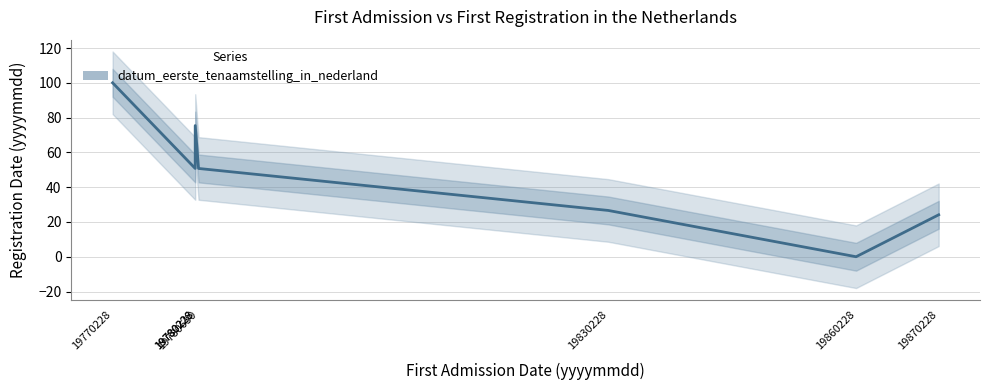

Is this an area chart (filled region under the line)?

No